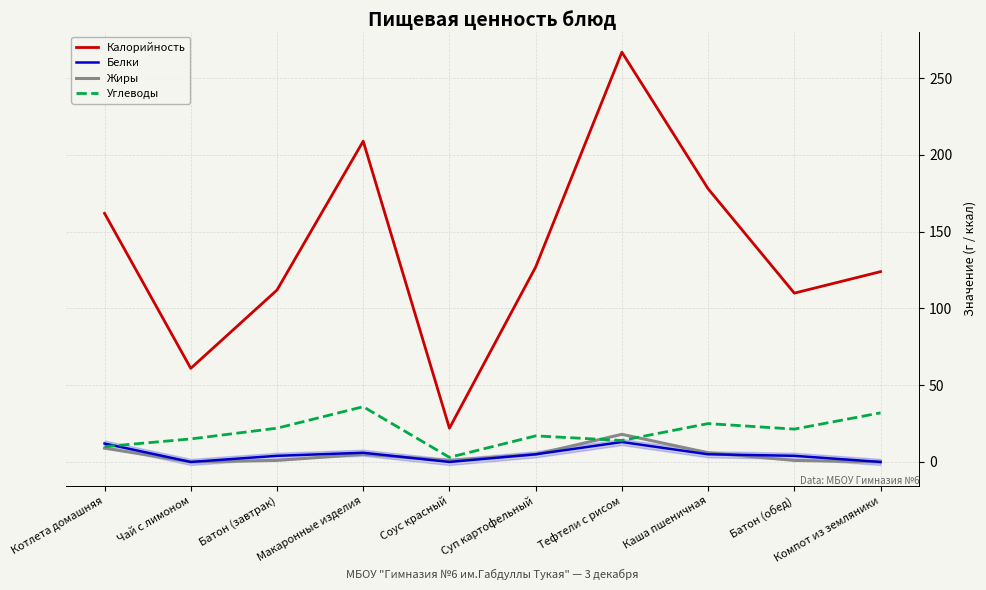

True or false: Калорийность and Углеводы cross at least once.

False